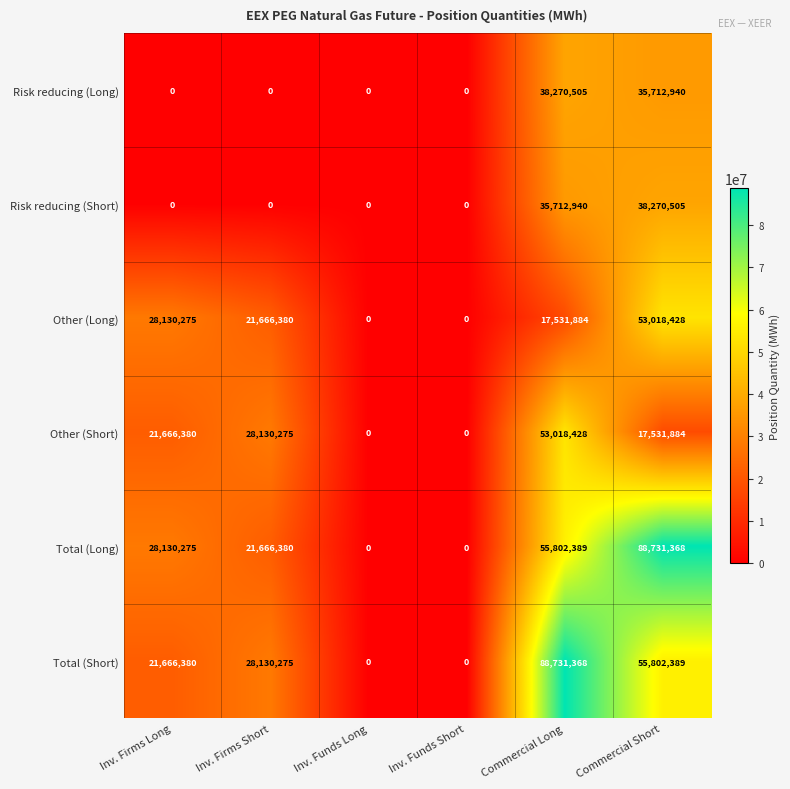

What is the sum of the Risk reducing (Long) values at Inv. Funds Short and Commercial Short?

35712940